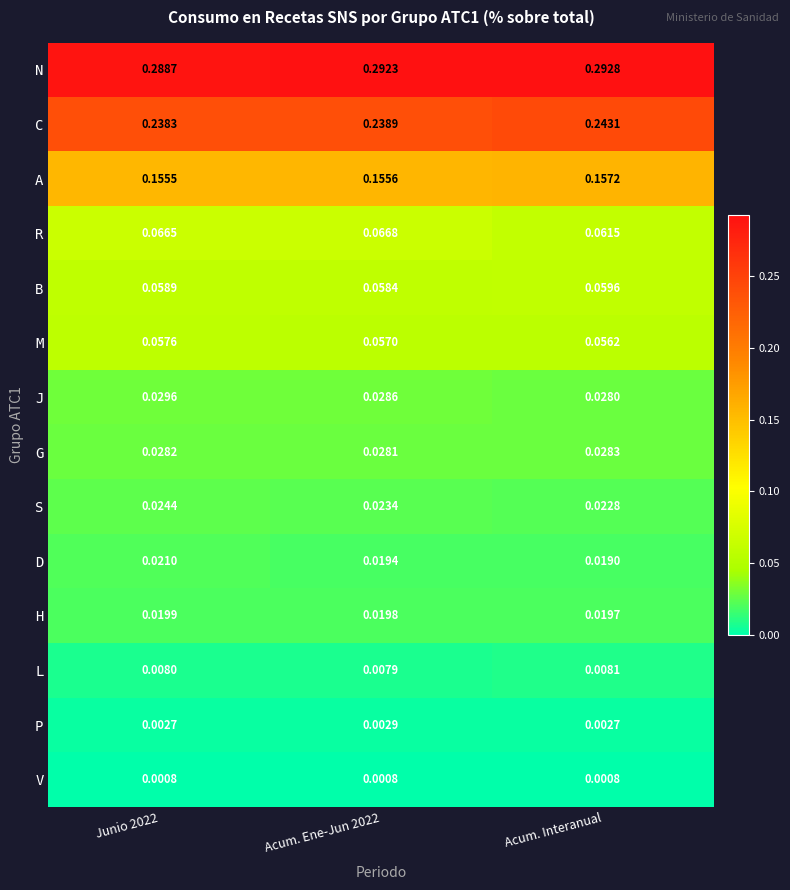

Which series has the largest range (max minus min)?

R